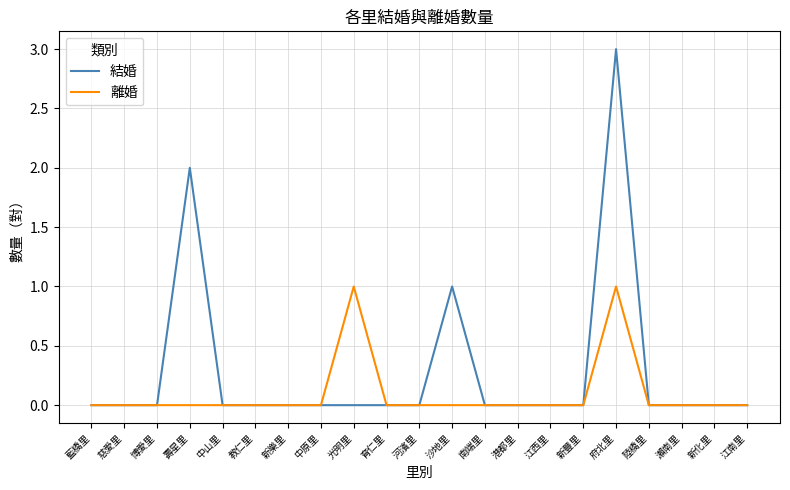

What position from the left is 教仁里?

6